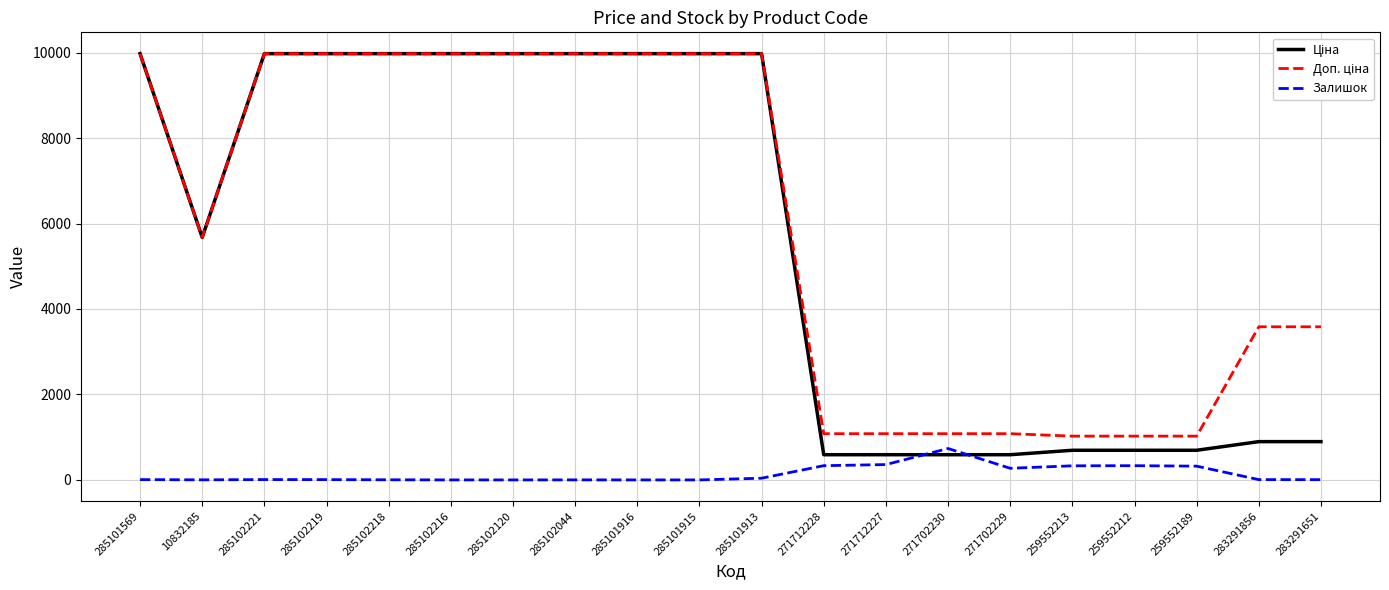

What is the spread (max minus min) of values at 285101916?

9975.0